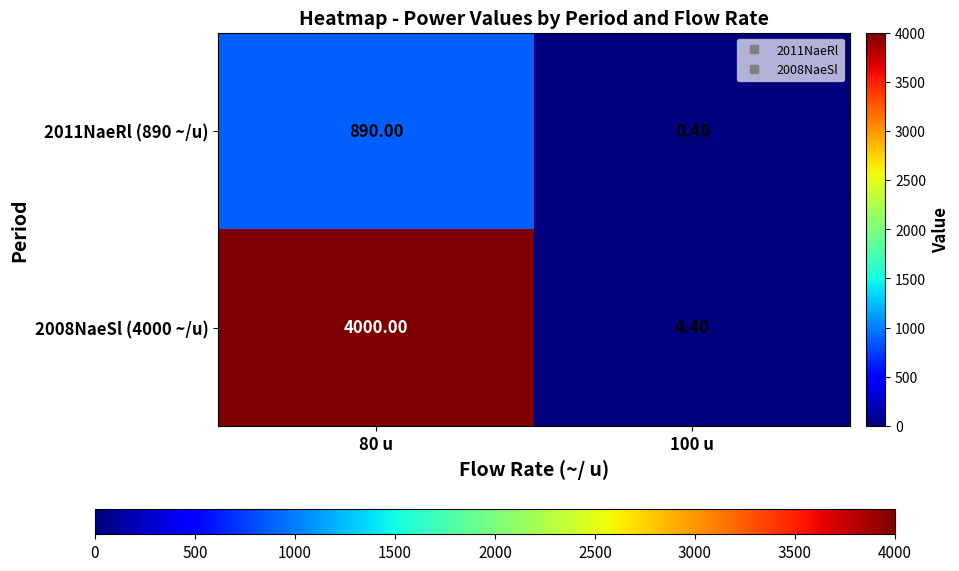

At 80 u, list the series in order from smallest to largest.

2011NaeRl (890 ~/u), 2008NaeSl (4000 ~/u)